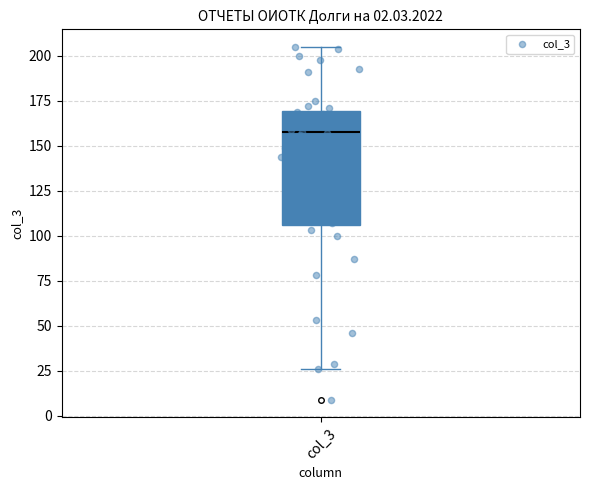

Read this box plot against the y-axis: the position of the median line, the range covered by the box, and the ends of both whiskers. The values are not printed on the chart, so give them approximately, as read against the axis.

median 160, box 105 to 170, whiskers 25 to 205